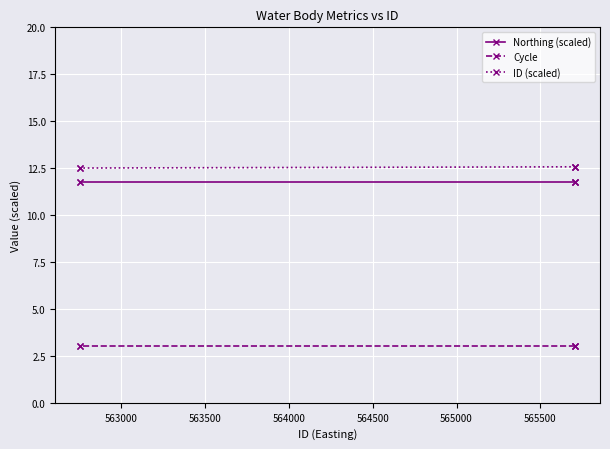

What is the value of the Northing (scaled) point at the 4th from the left?

11.8